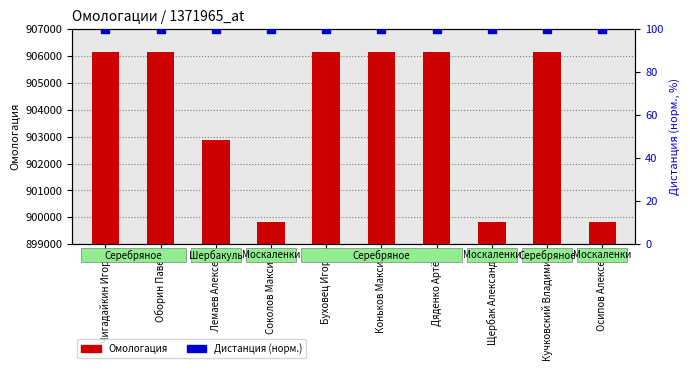

Which series has the largest total across all categories?

Омологация